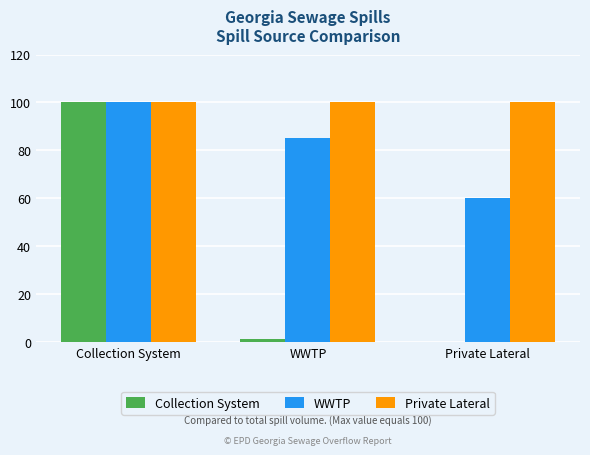

Which series changed the most between WWTP and Private Lateral?

WWTP